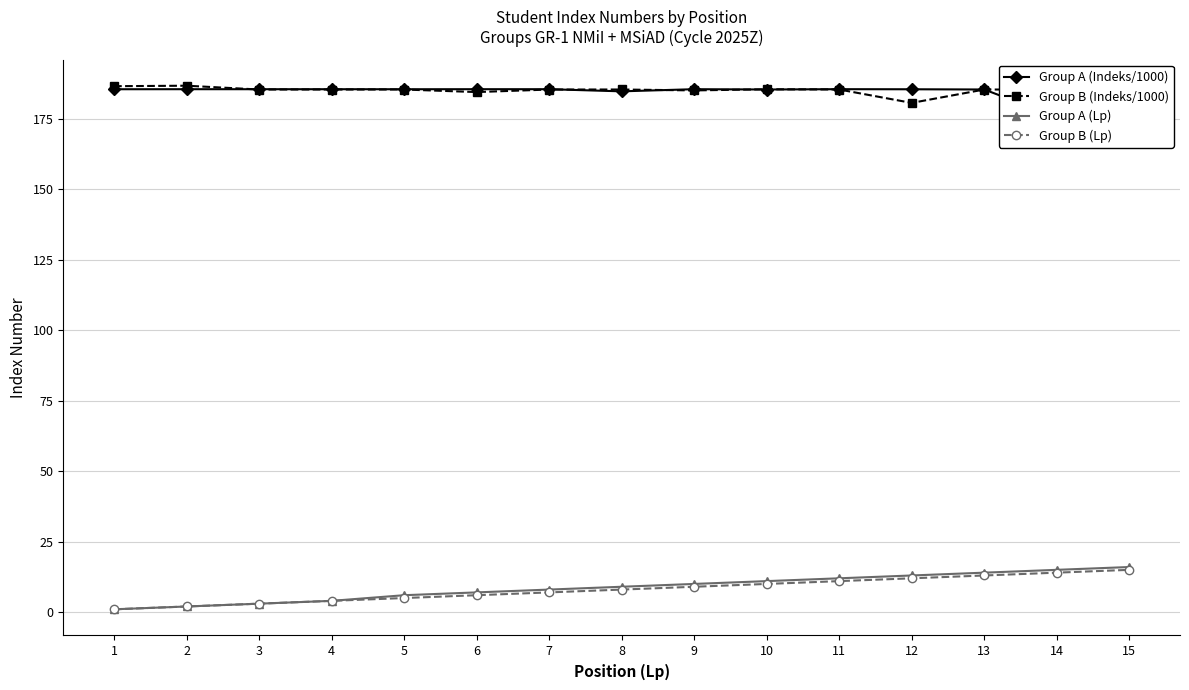

Does the chart display data point markers on the line(s)?

Yes